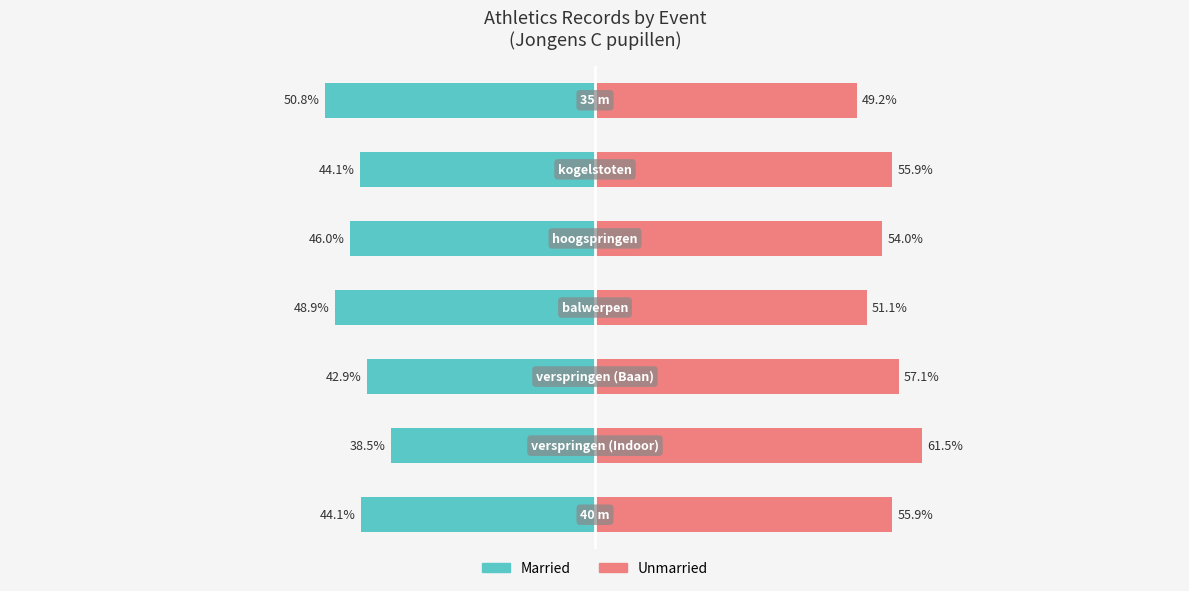

Between 3 and 5, which series saw the biggest shift?

Unmarried